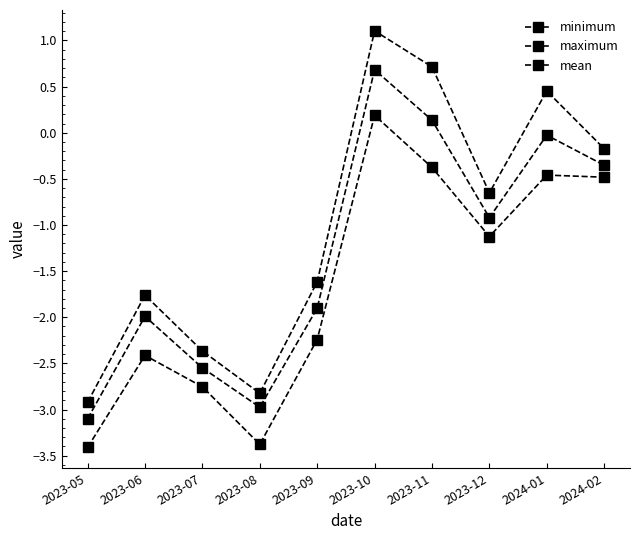

How many categories are shown in the chart?

10